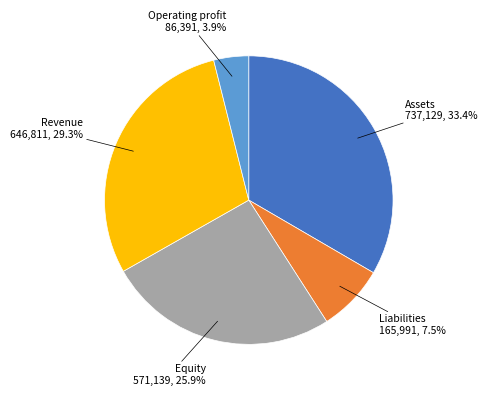

Does any single category account for the majority?

No